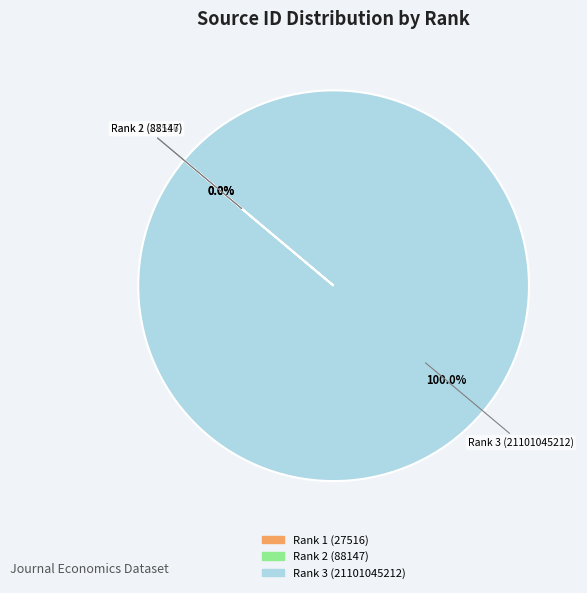

What is the largest slice in the pie chart?

Rank 3 (21101045212)